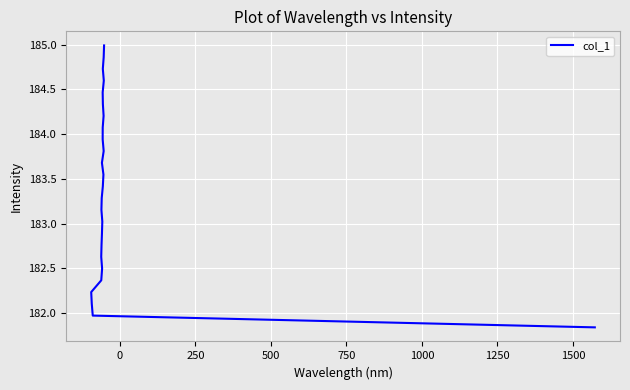

True or false: the data has more than 1 interior local peaks.

False